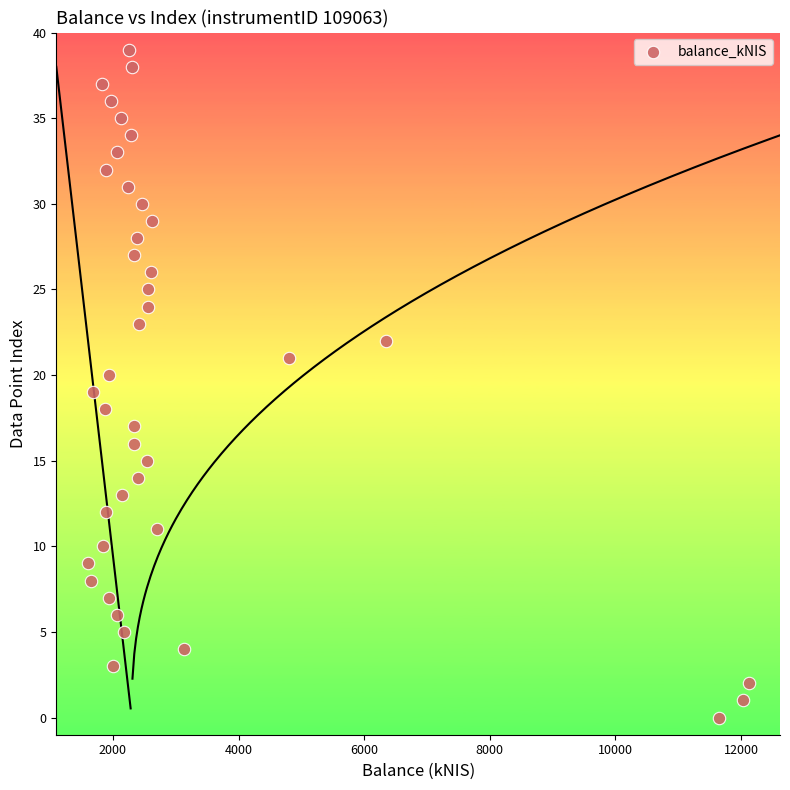

What is the range of Y values (max minus min)?

39